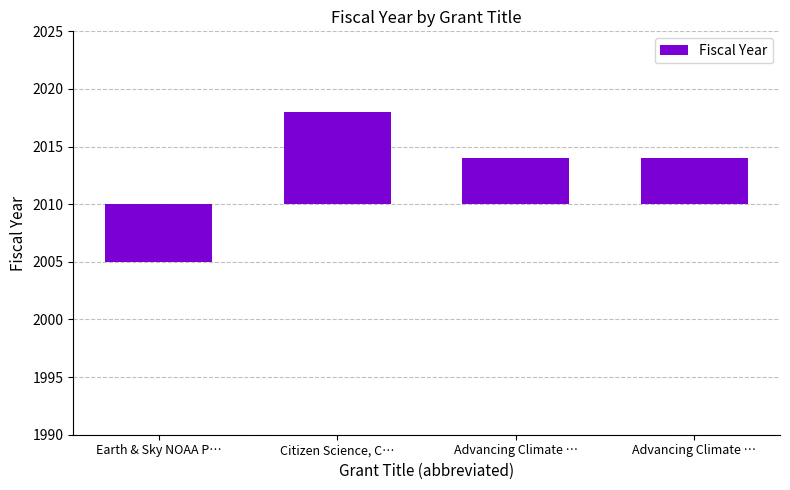

At which label is the value closest to 1?

Advancing Climate …